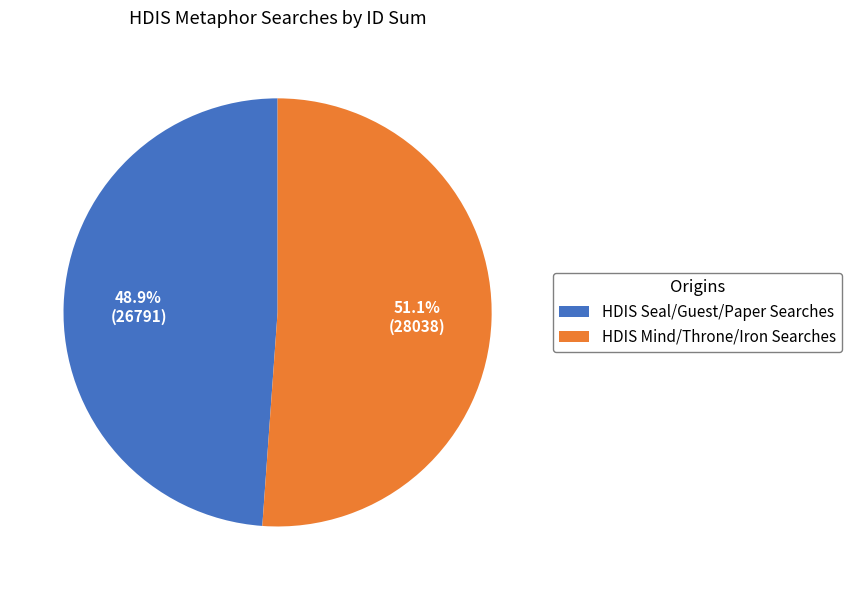

Do HDIS Mind/Throne/Iron Searches and HDIS Seal/Guest/Paper Searches together represent more than half of the pie?

Yes